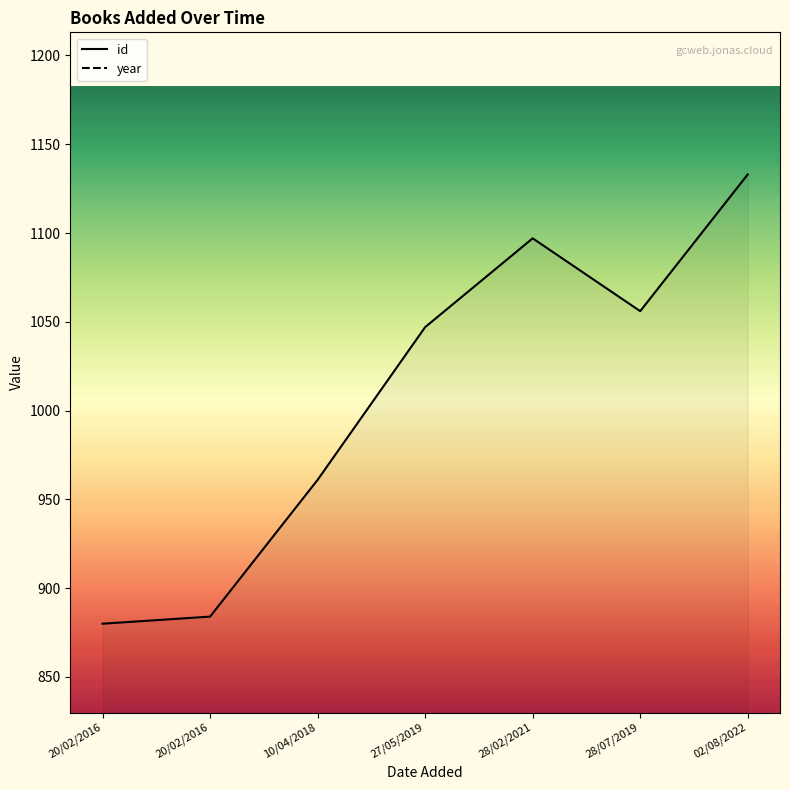

At how many categories does at least one series exceed 1532?

7